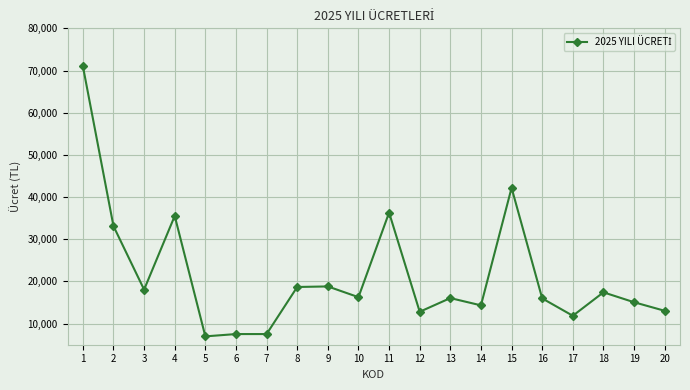

Between 2 and 4, which is larger?

4